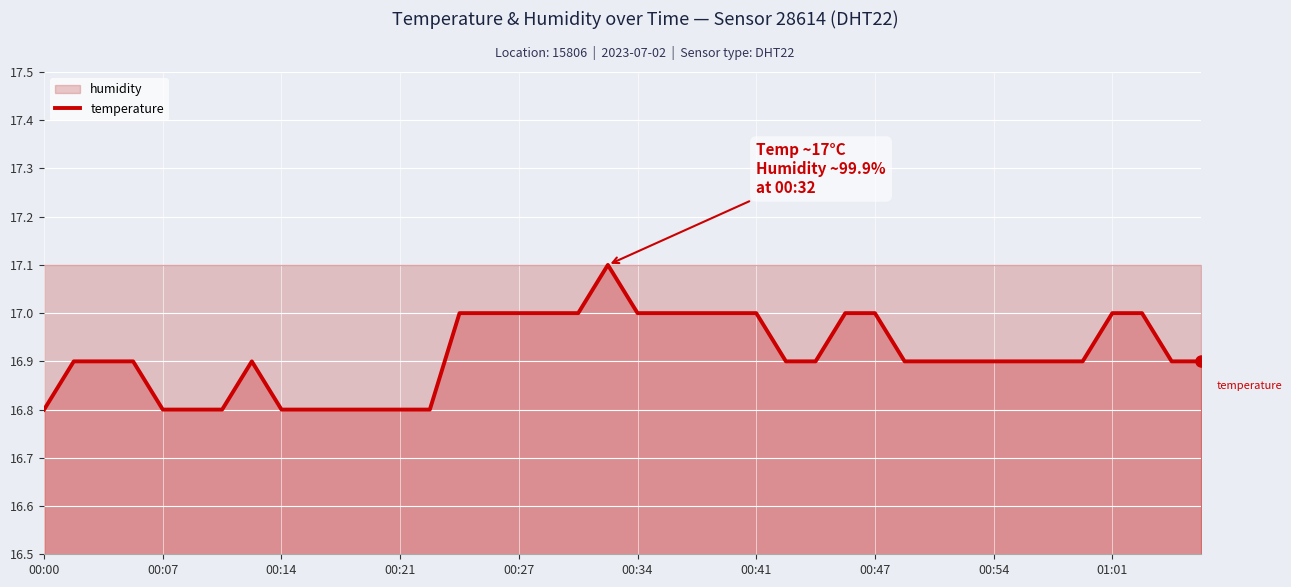

The value at 17 is 17.0. True or false?

True